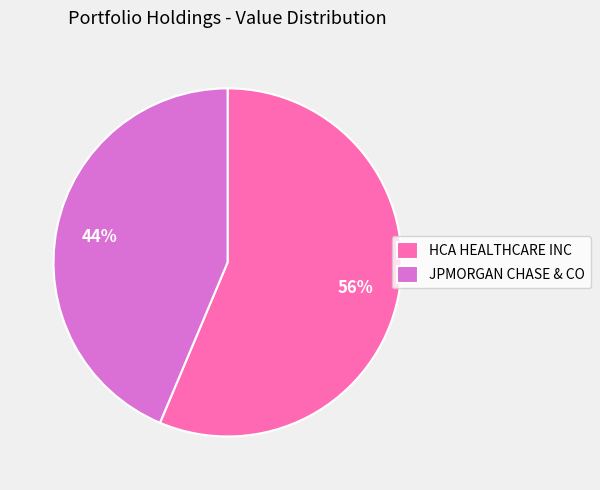

To the nearest percent, what is the combined percentage of HCA HEALTHCARE INC and JPMORGAN CHASE & CO?

100%